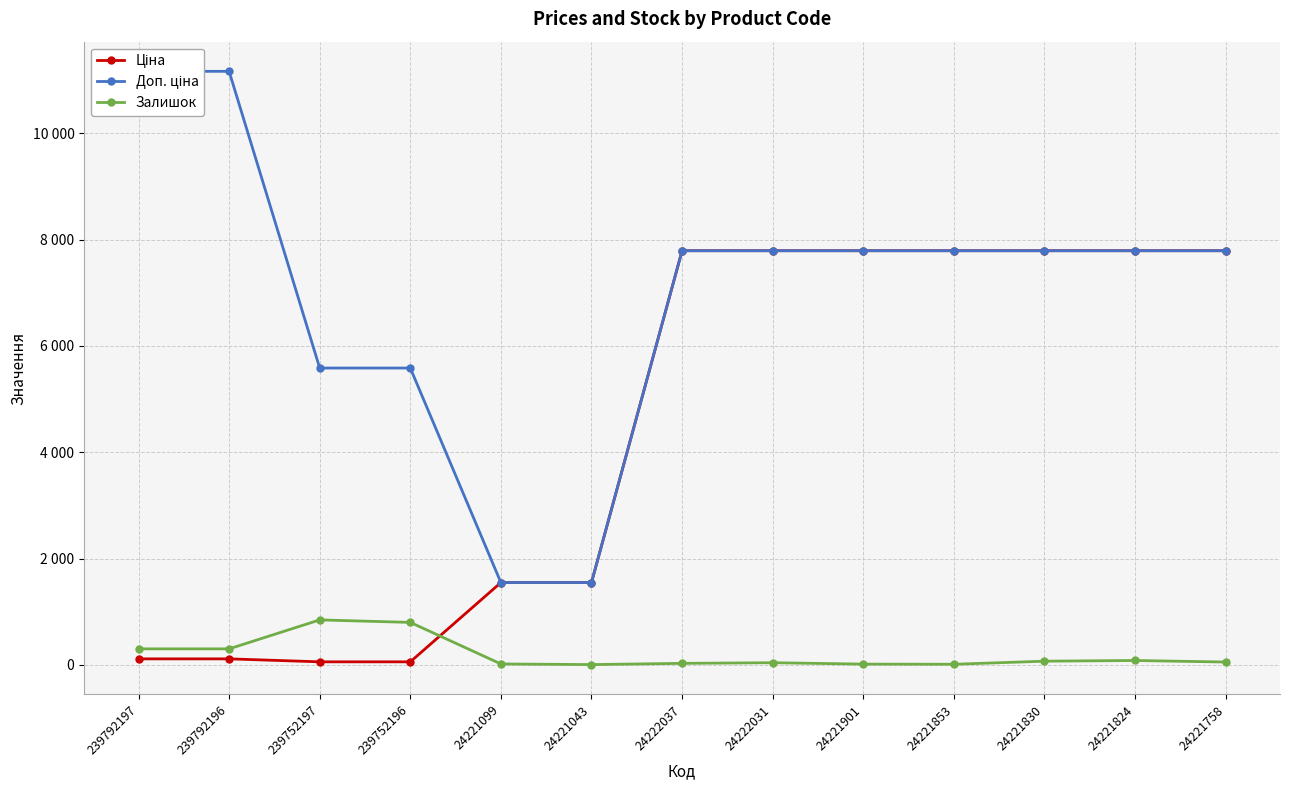

At 24221853, list the series in order from smallest to largest.

Залишок, Ціна, Доп. ціна